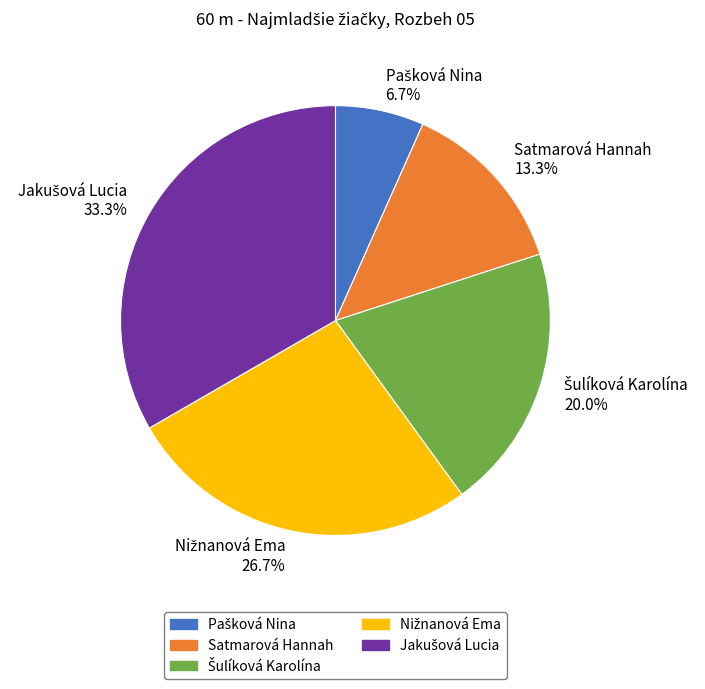

Is there a majority slice in this chart?

No